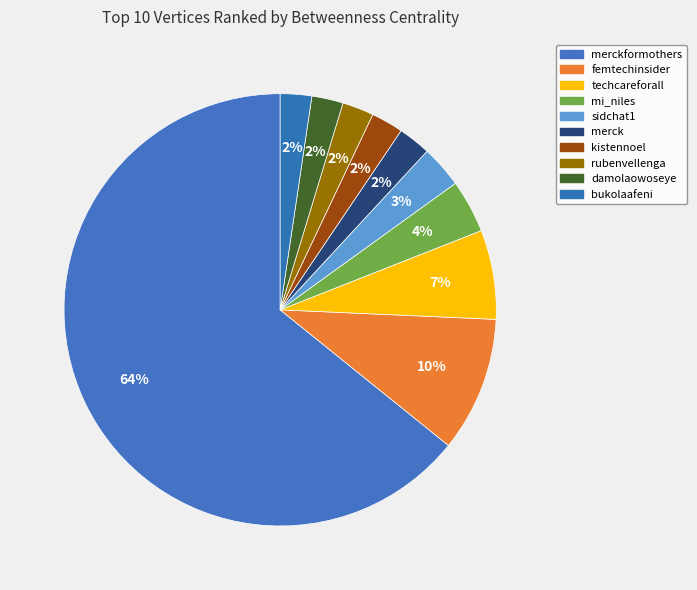

Count the number of slices in the pie.

10